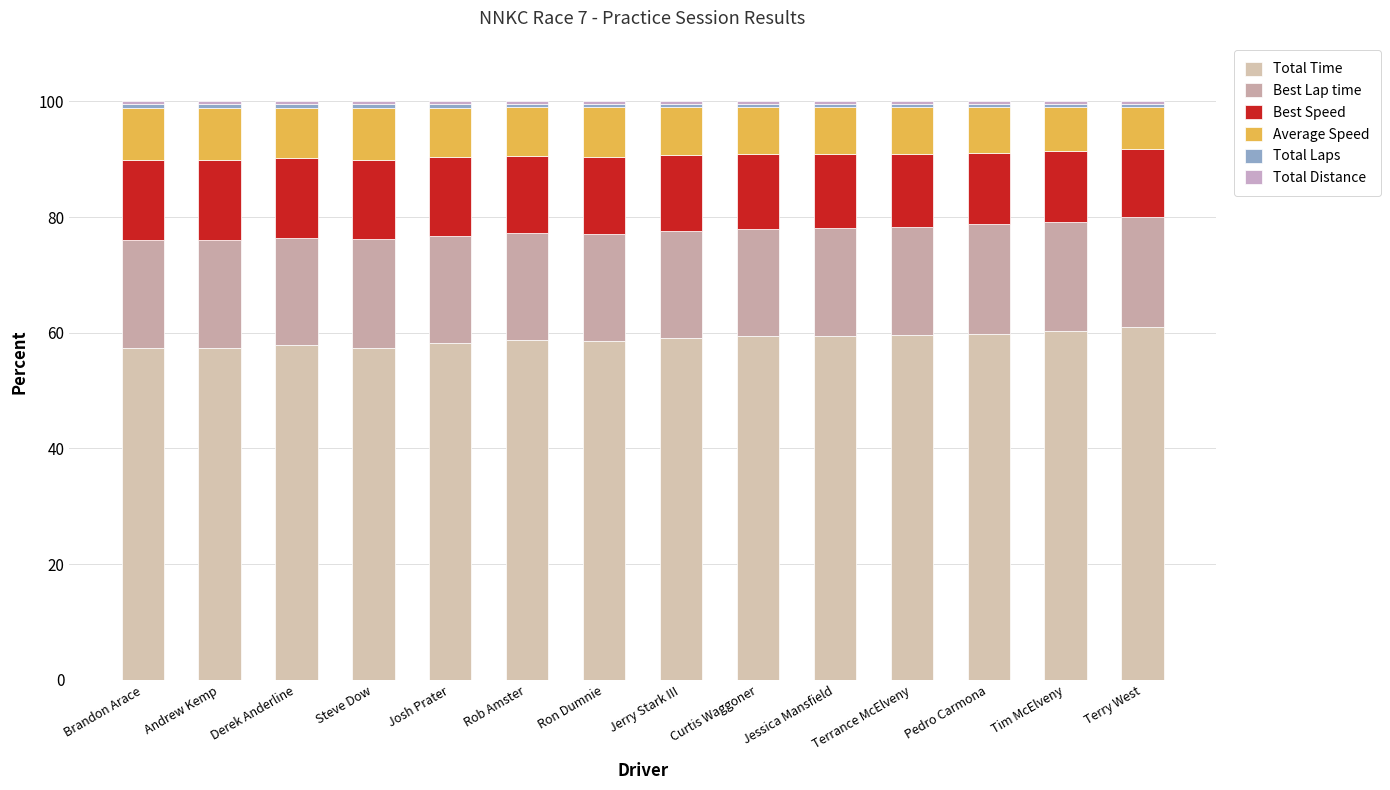

At which label is Best Speed closest to 12?

Tim McElveny